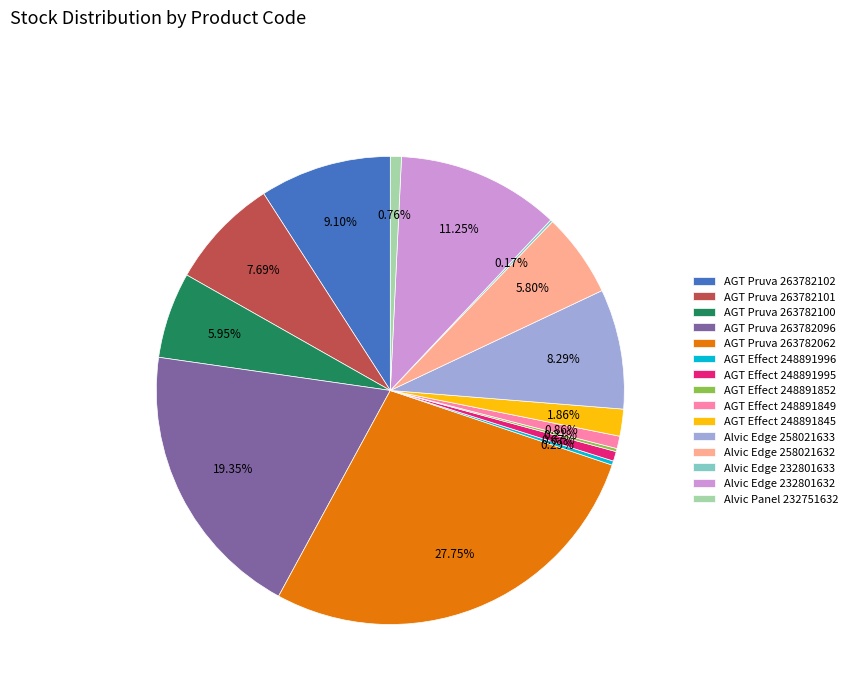

Approximately how many times larger is the value at AGT Pruva 263782100 compared to Alvic Edge 232801632?

0.5